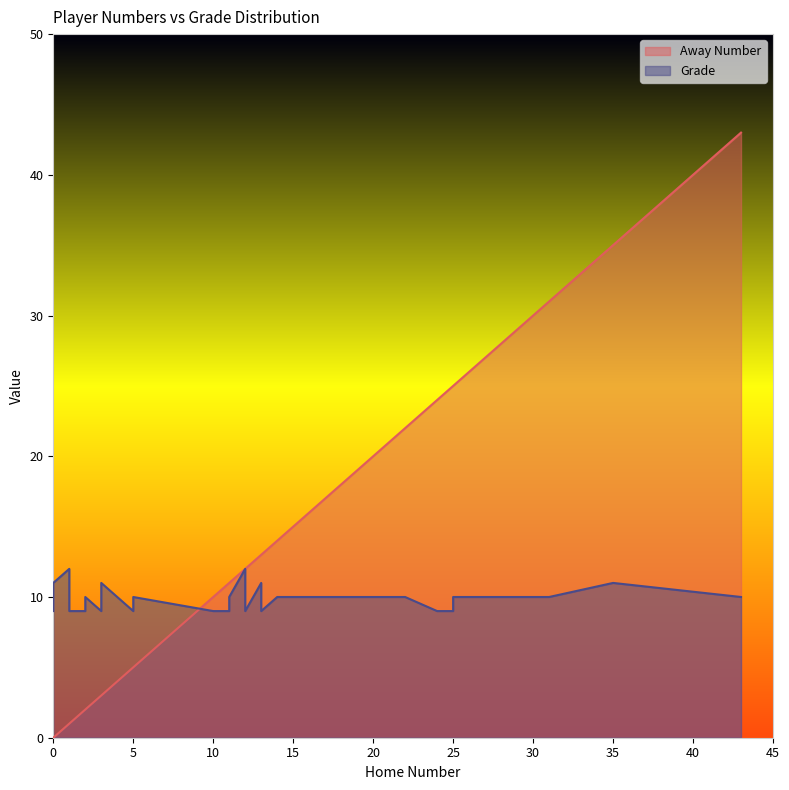

Reading left to right, what are all the values shown in this chart?

Away Number: 0=0	1=1	2=2	3=3	5=5	10=10	11=11	12=12	13=13	24=24	25=25	2=2	5=5	14=14	20=20	22=22	24=24	25=25	31=31	35=35	43=43	0=0	1=1	3=3	4=4	11=11	12=12	13=13	15=15	22=22	20=20
Grade: 0=9	1=9	2=9	3=9	5=9	10=9	11=9	12=9	13=9	24=9	25=9	2=10	5=10	14=10	20=10	22=10	24=9	25=10	31=10	35=11	43=10	0=11	1=12	3=11	4=10	11=10	12=12	13=11	15=10	22=10	20=10